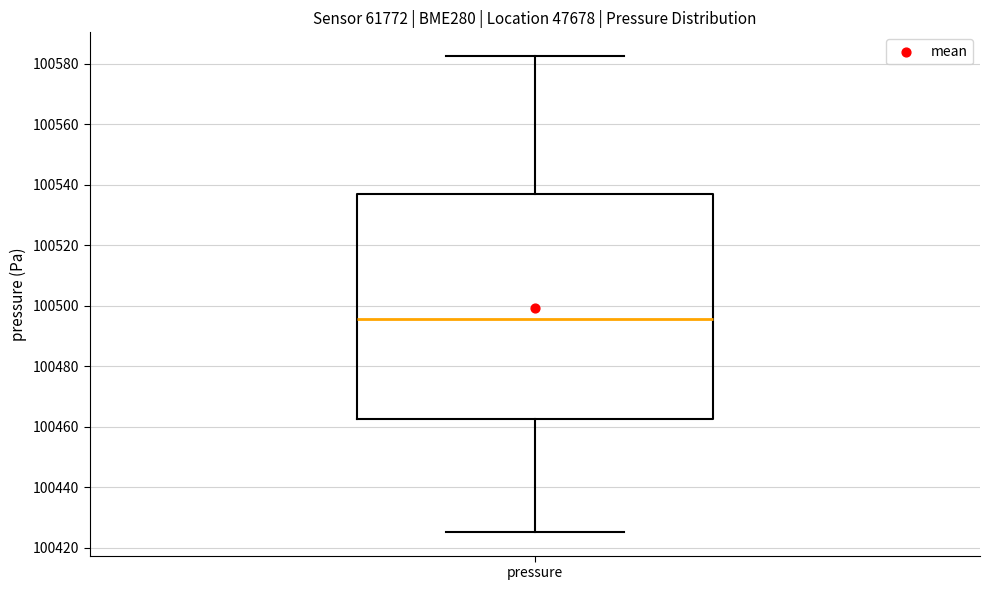

Where is the lower edge of the box for pressure on the y-axis? The values are not printed on the chart, so give them approximately, as read against the axis.

100462